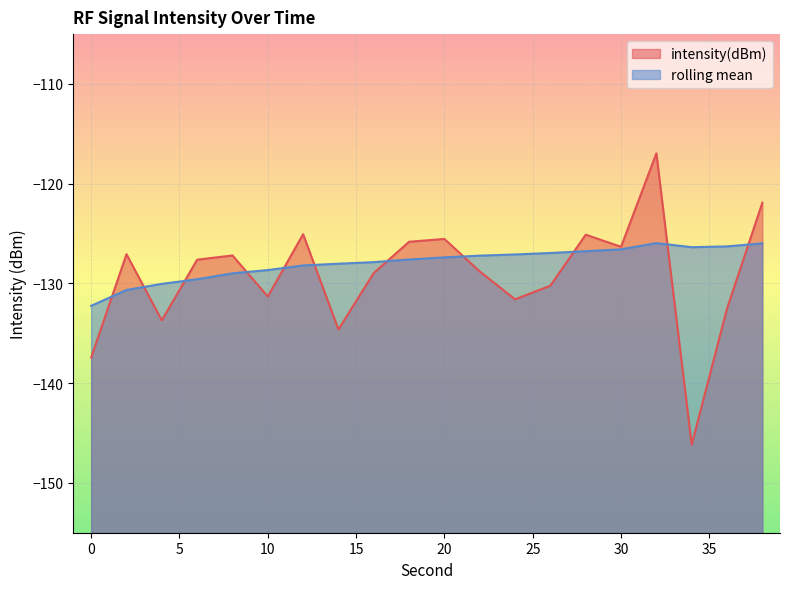

Reading left to right, extract all data points from this chart.

intensity(dBm): 0=-137.4	2=-127.1	4=-133.7	6=-127.6	8=-127.2	10=-131.3	12=-125.1	14=-134.6	16=-129.0	18=-125.8	20=-125.5	22=-128.8	24=-131.6	26=-130.2	28=-125.1	30=-126.3	32=-117.0	34=-146.2	36=-132.5	38=-121.9
rolling_mean: 0=-132.2	2=-130.7	4=-130.0	6=-129.6	8=-129.0	10=-128.7	12=-128.2	14=-128.0	16=-127.9	18=-127.6	20=-127.4	22=-127.2	24=-127.1	26=-126.9	28=-126.8	30=-126.6	32=-126.0	34=-126.4	36=-126.3	38=-126.0